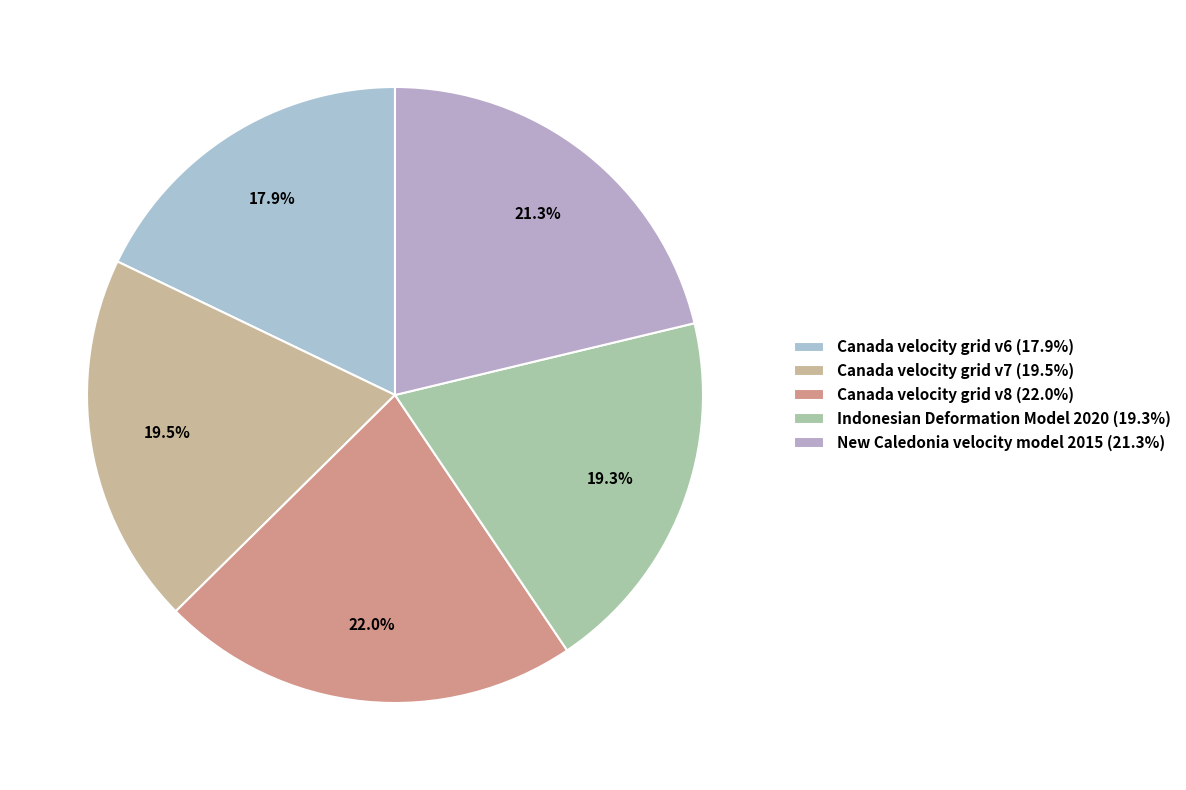

How many slices are in this pie chart?

5